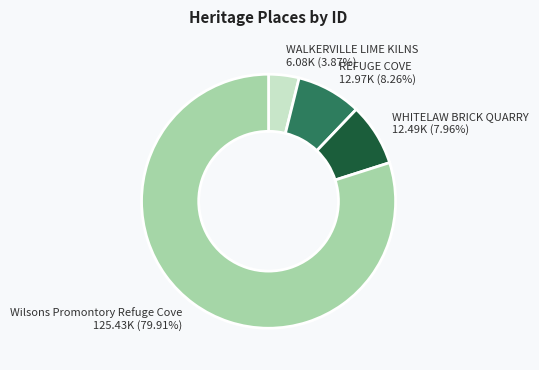

To the nearest percent, what is the difference between the WHITELAW BRICK QUARRY and Wilsons Promontory Refuge Cove slice percentages?

72%